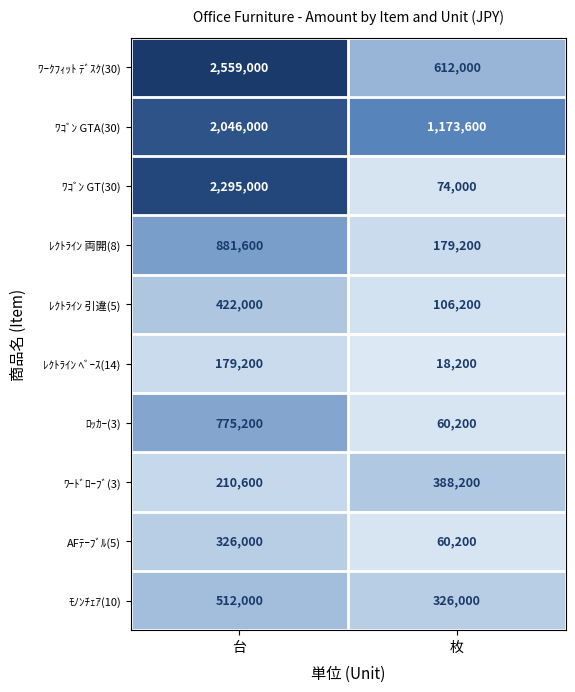

Reading left to right, what are all the values shown in this chart?

ﾜｰｸﾌｨｯﾄ ﾃﾞｽｸ(30): 2559000	612000
ﾜｺﾞﾝ GTA(30): 2046000	1173600
ﾜｺﾞﾝ GT(30): 2295000	74000
ﾚｸﾄﾗｲﾝ 両開(8): 881600	179200
ﾚｸﾄﾗｲﾝ 引違(5): 422000	106200
ﾚｸﾄﾗｲﾝ ﾍﾞｰｽ(14): 179200	18200
ﾛｯｶｰ(3): 775200	60200
ﾜｰﾄﾞﾛｰﾌﾞ(3): 210600	388200
AFﾃｰﾌﾞﾙ(5): 326000	60200
ﾓﾉﾝﾁｪｱ(10): 512000	326000